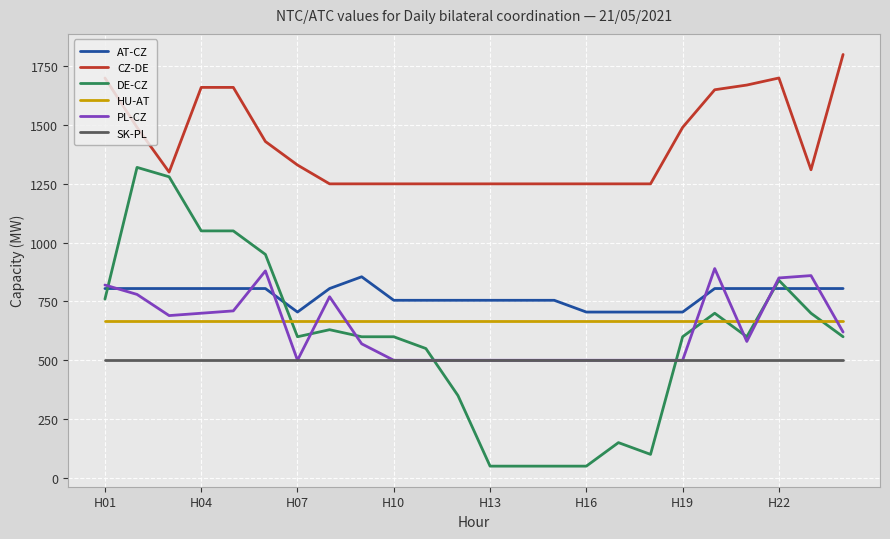

What is the average value of the PL-CZ series?

634